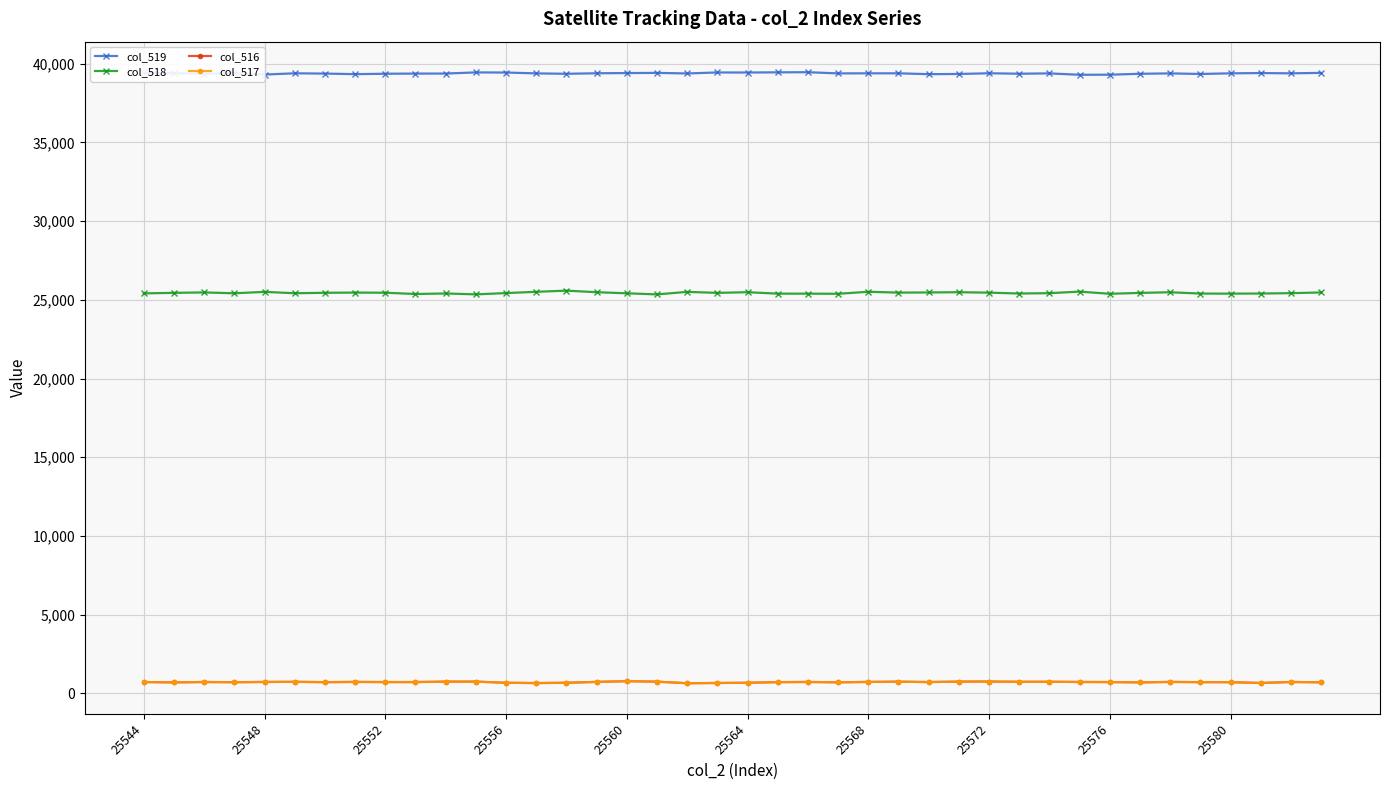

What is the value of the col_517 point at the 10th from the left?

715